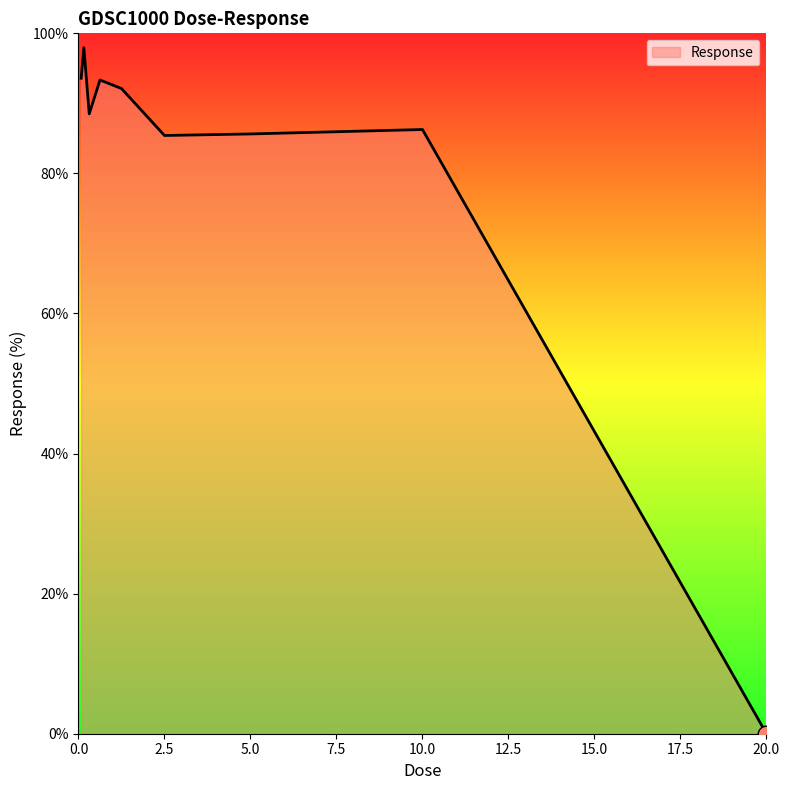

What is the maximum value shown in the chart?

98.0